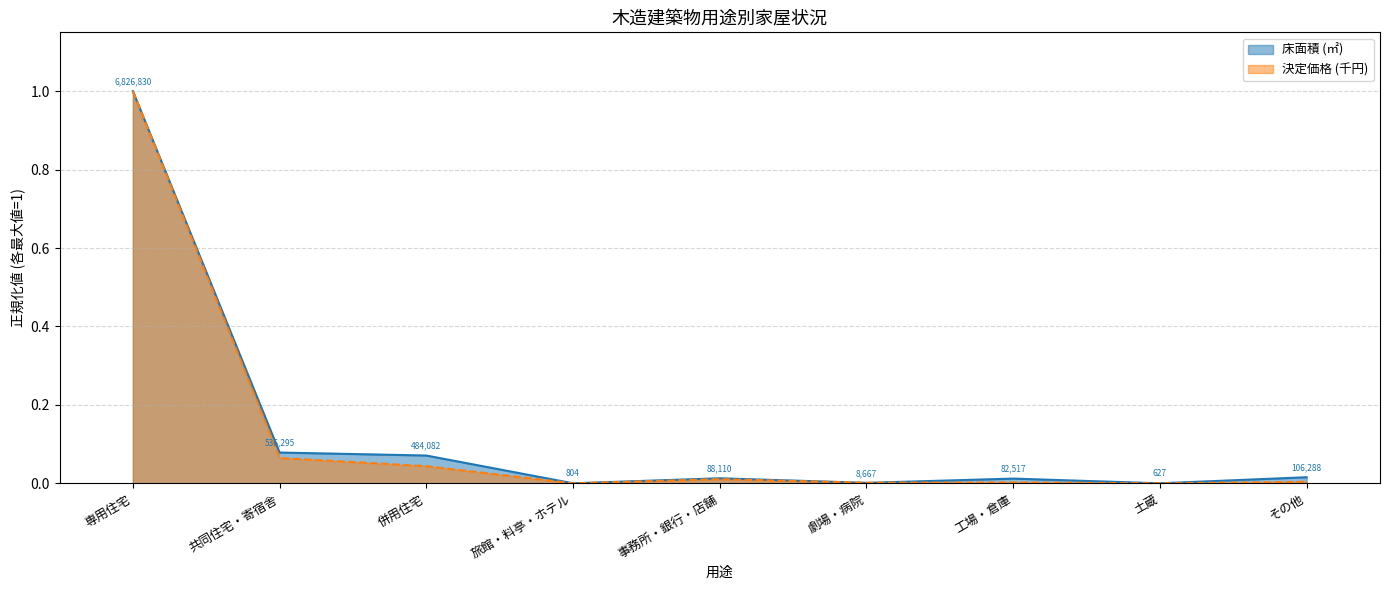

Rank the series at 劇場・病院 from highest to lowest value.

決定価格 (千円), 床面積 (㎡)